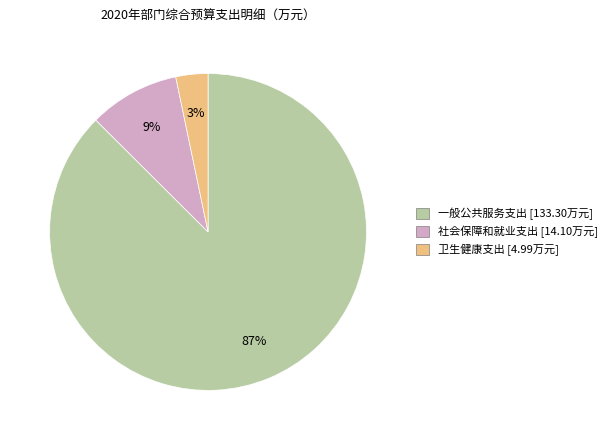

What is the majority slice?

一般公共服务支出